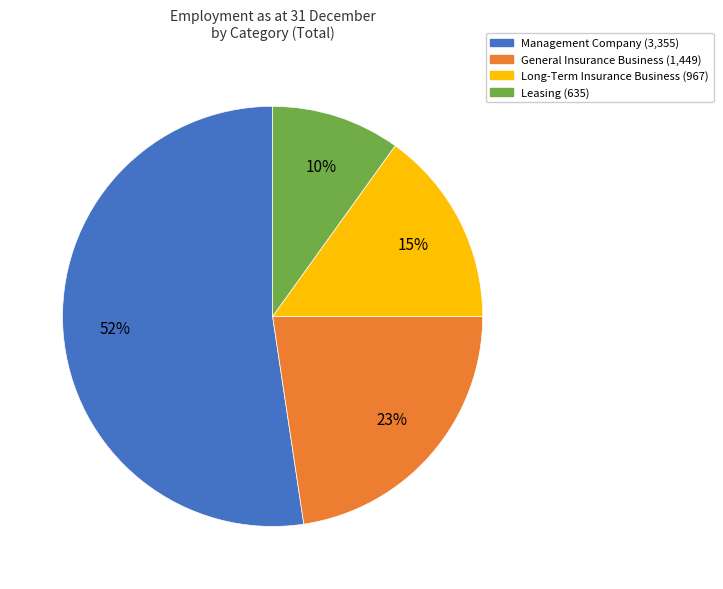

To the nearest percent, what is the average slice percentage?

25%